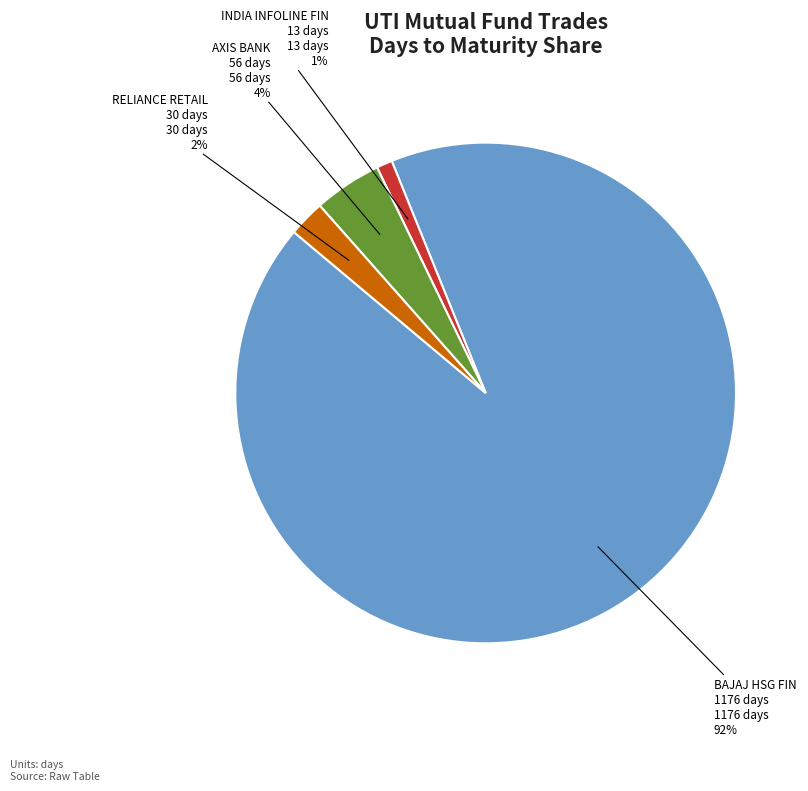

How many slices are in this pie chart?

4